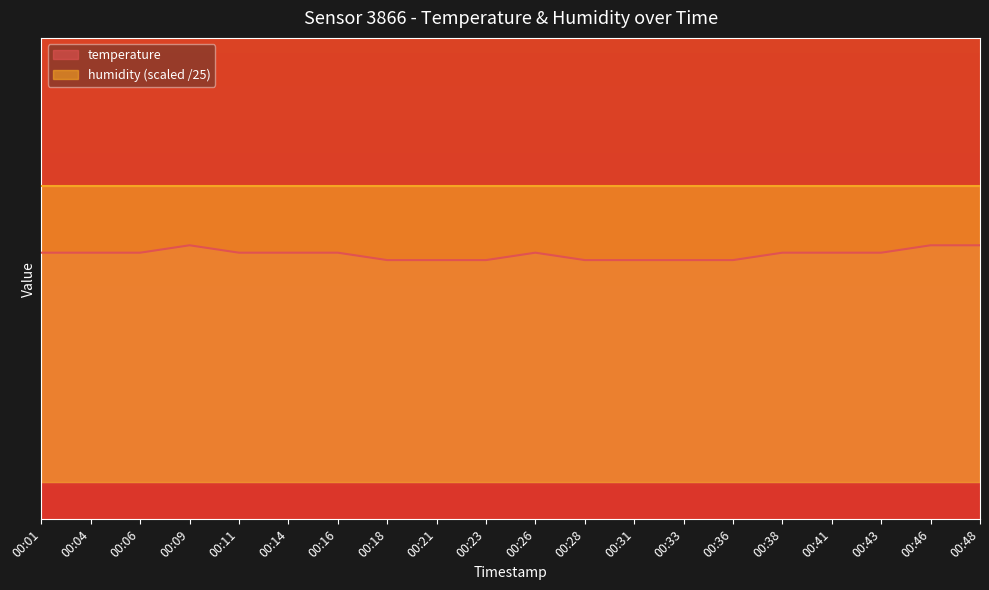

Rank the categories by value from lowest to highest.

00:18, 00:21, 00:23, 00:28, 00:31, 00:33, 00:36, 00:01, 00:04, 00:06, 00:11, 00:14, 00:16, 00:26, 00:38, 00:41, 00:43, 00:09, 00:46, 00:48